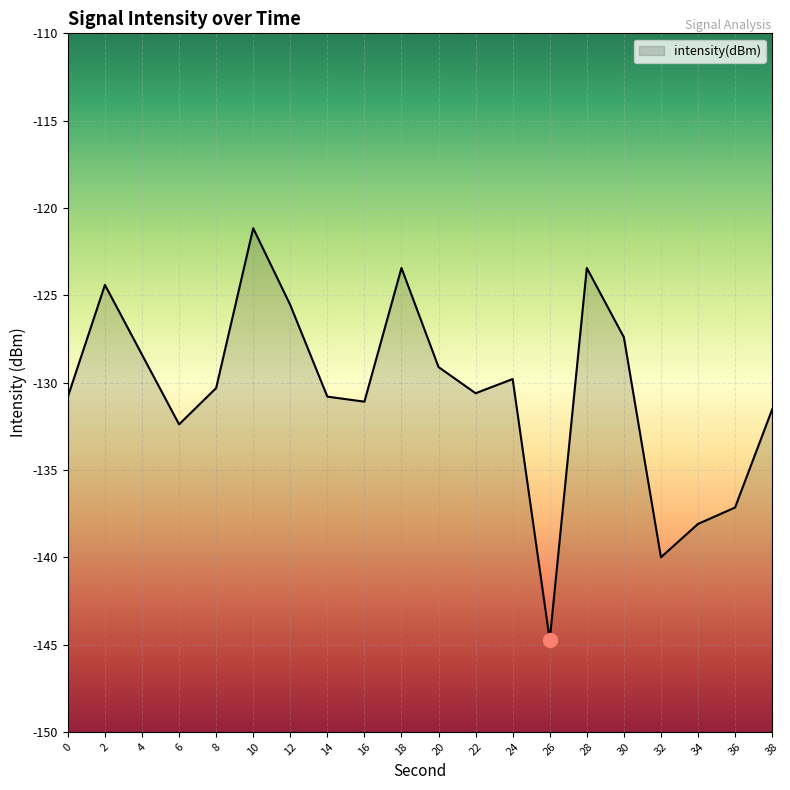

List the labels in order of value, largest first.

10, 18, 28, 2, 12, 30, 4, 20, 24, 8, 22, 14, 0, 16, 38, 6, 36, 34, 32, 26